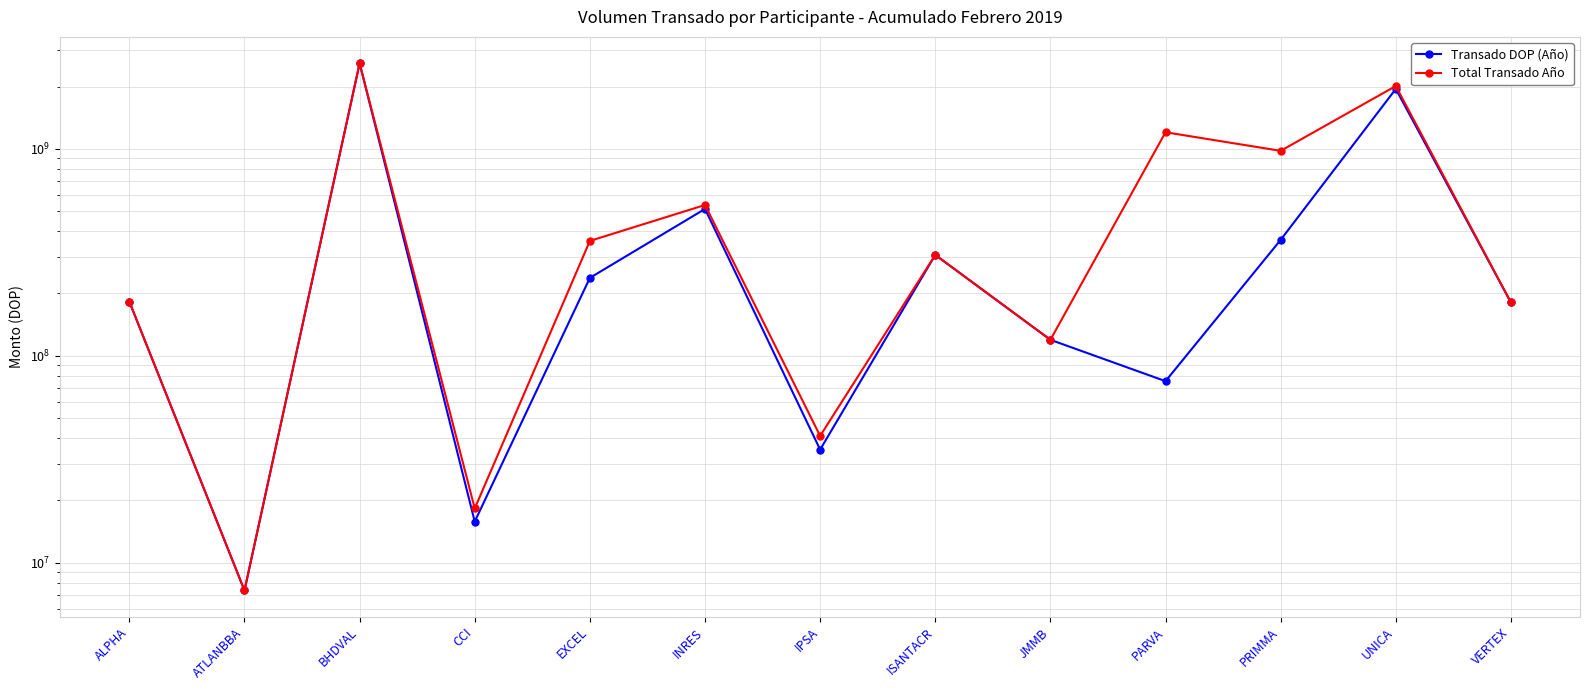

True or false: Transado DOP (Año) has more than 0 interior local peaks.

True